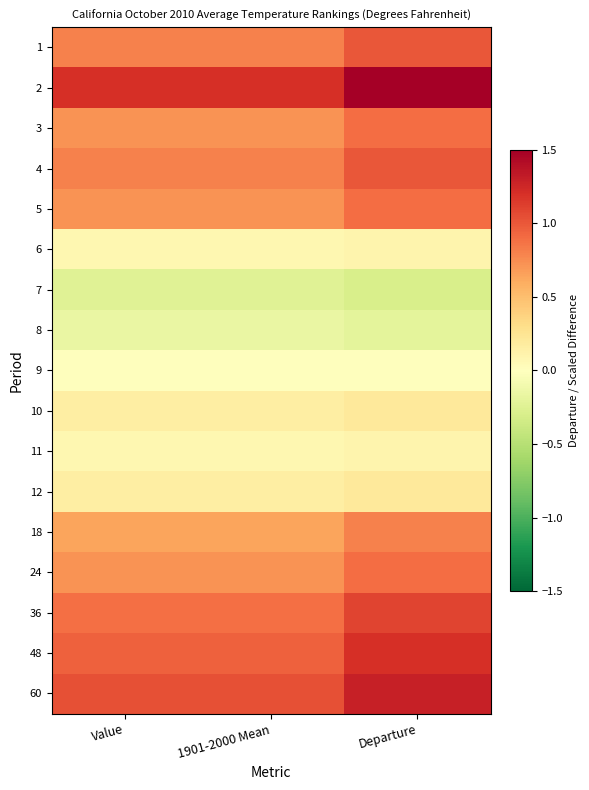

List the series in order of their peak value, lowest first.

7, 8, 9, 6, 11, 10, 12, 18, 3, 5, 24, 1, 4, 36, 48, 60, 2